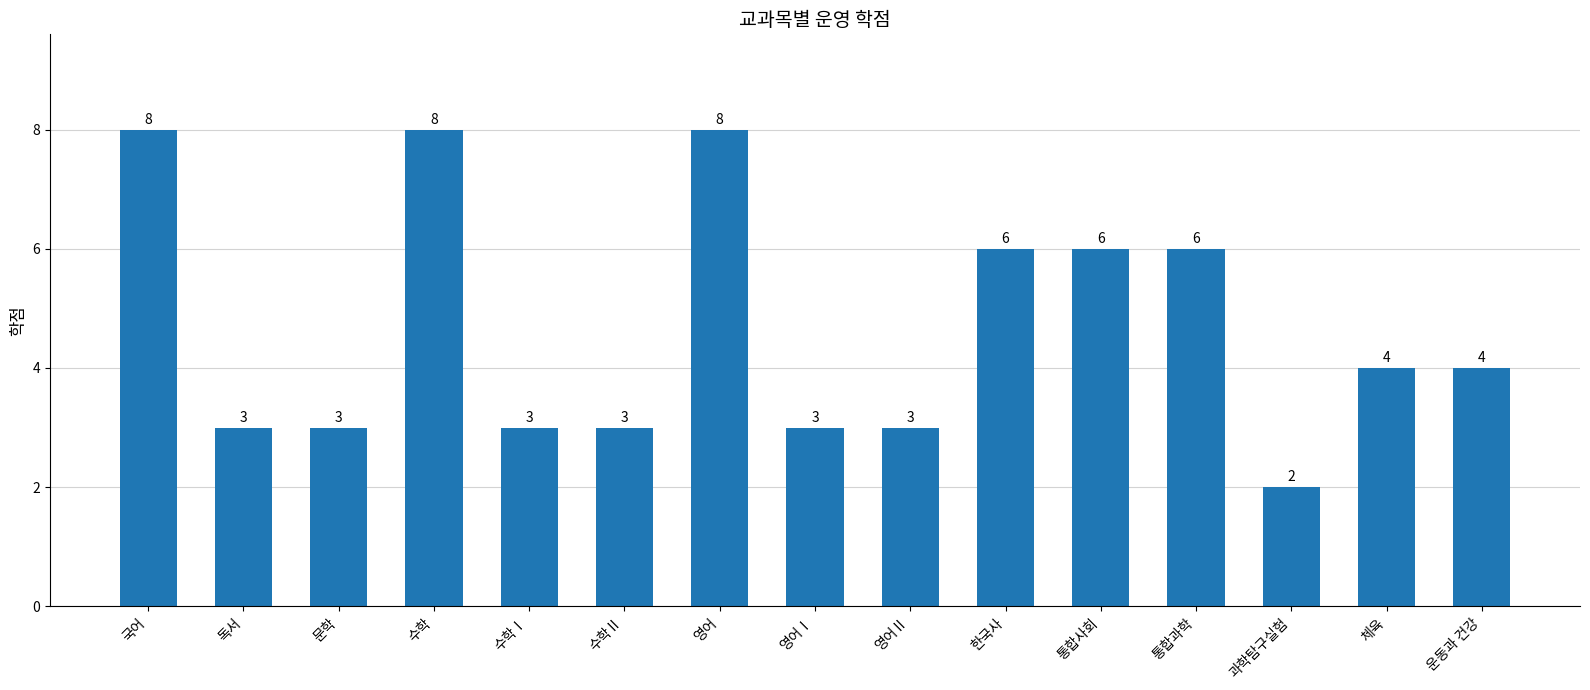

Which label corresponds to the smallest value in the chart?

과학탐구실험